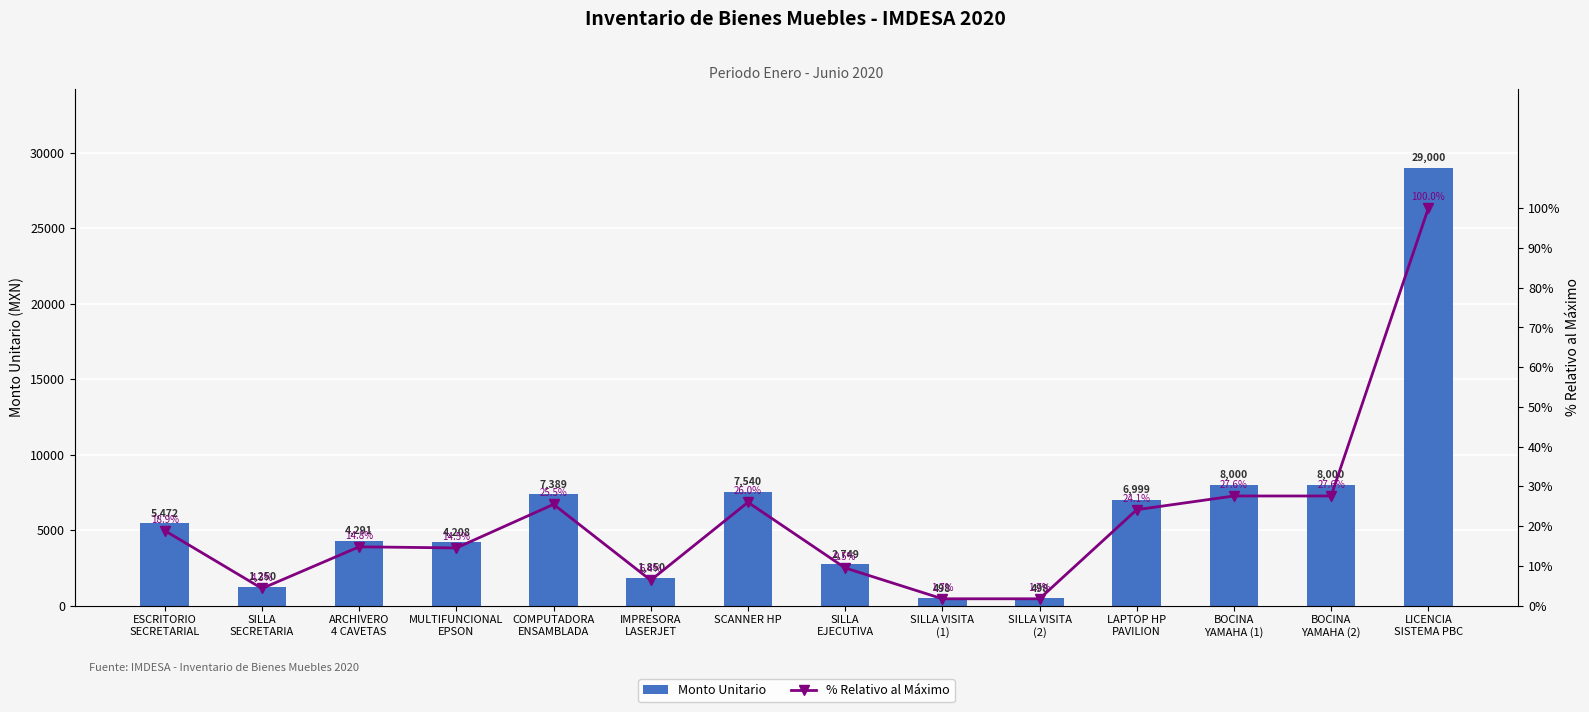

List the series in order of their peak value, highest first.

Monto Unitario, % Relativo al Máximo